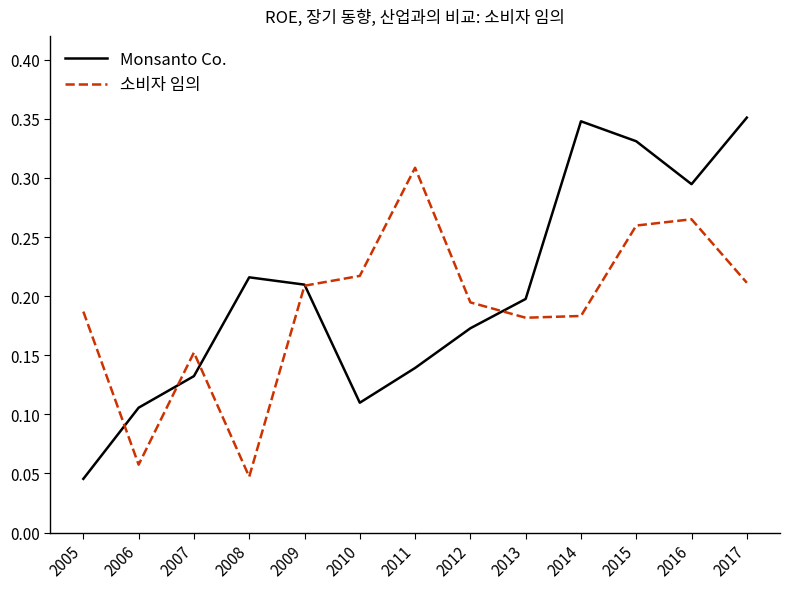

How many 소비자 임의 values are between 0 and 1?

13